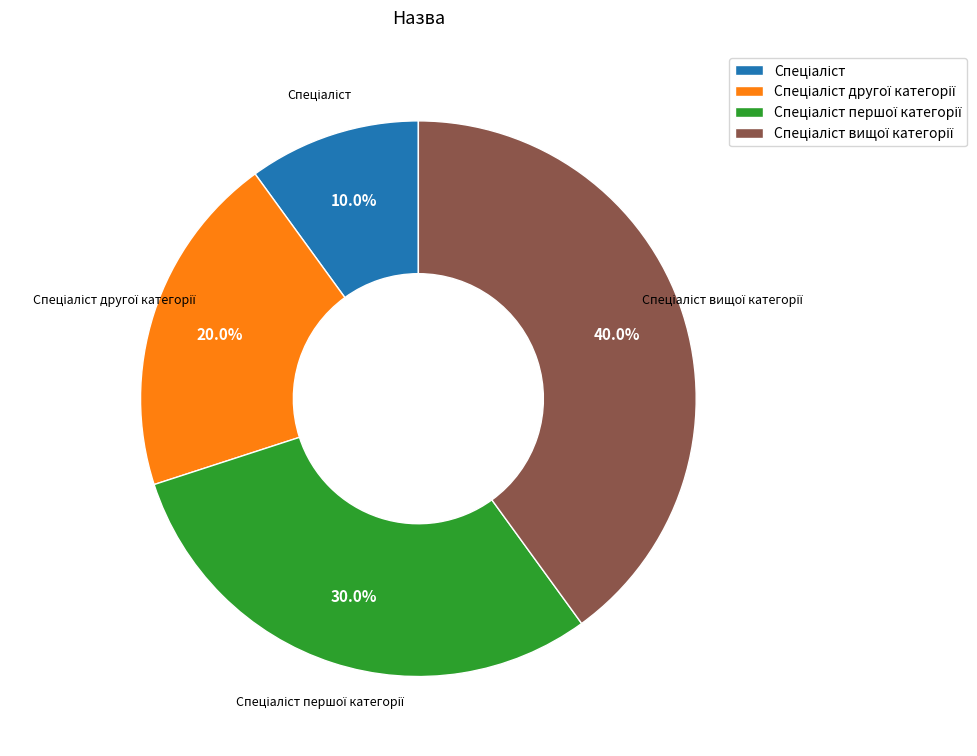

Is there a majority slice in this chart?

No